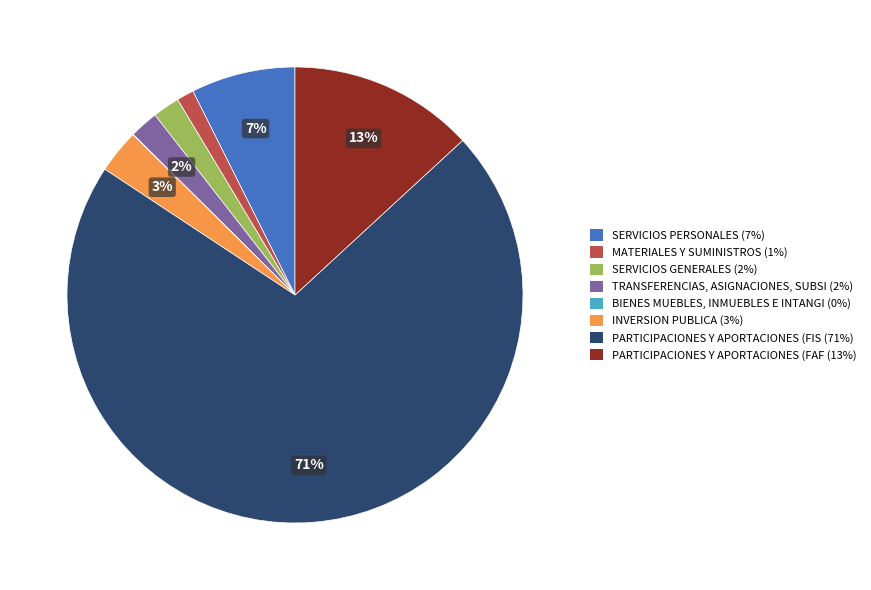

To the nearest percent, what percentage of the pie is SERVICIOS PERSONALES (7%)?

7%